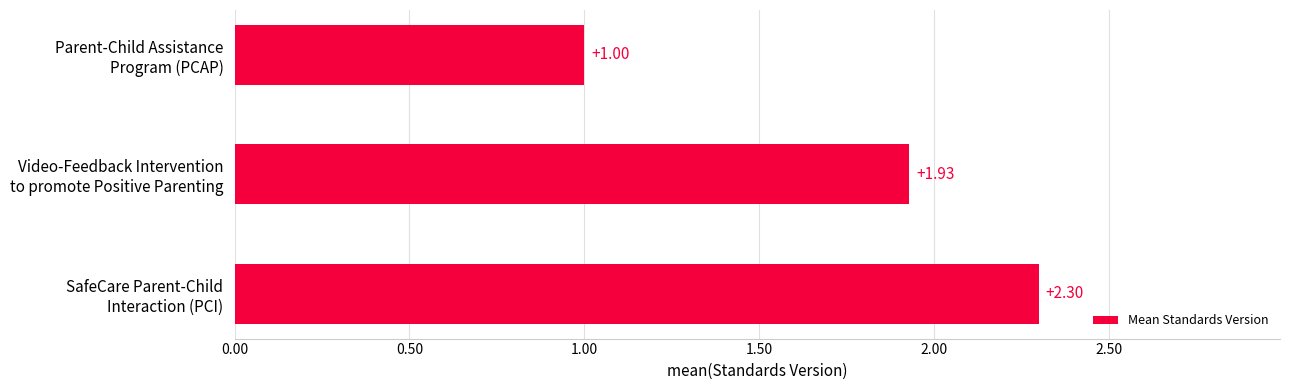

Count the number of categories in the chart.

3